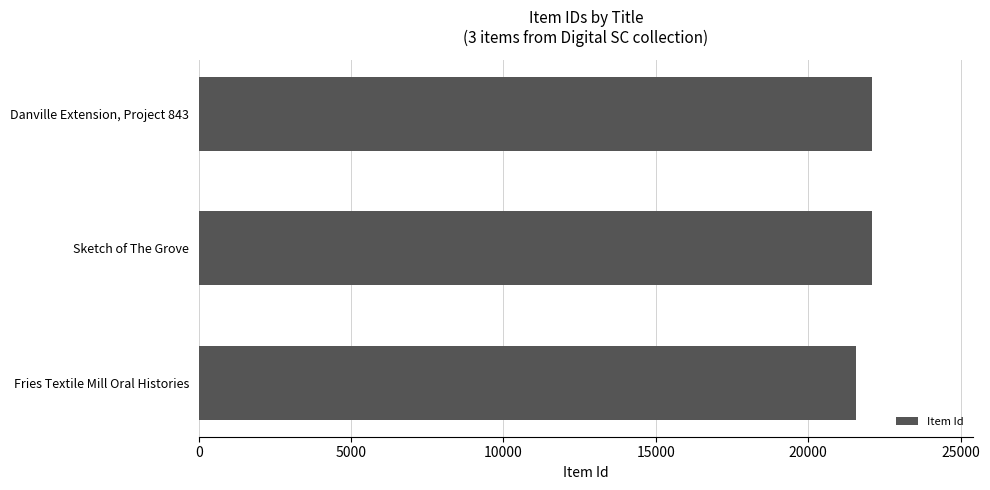

What is the average value?

21926